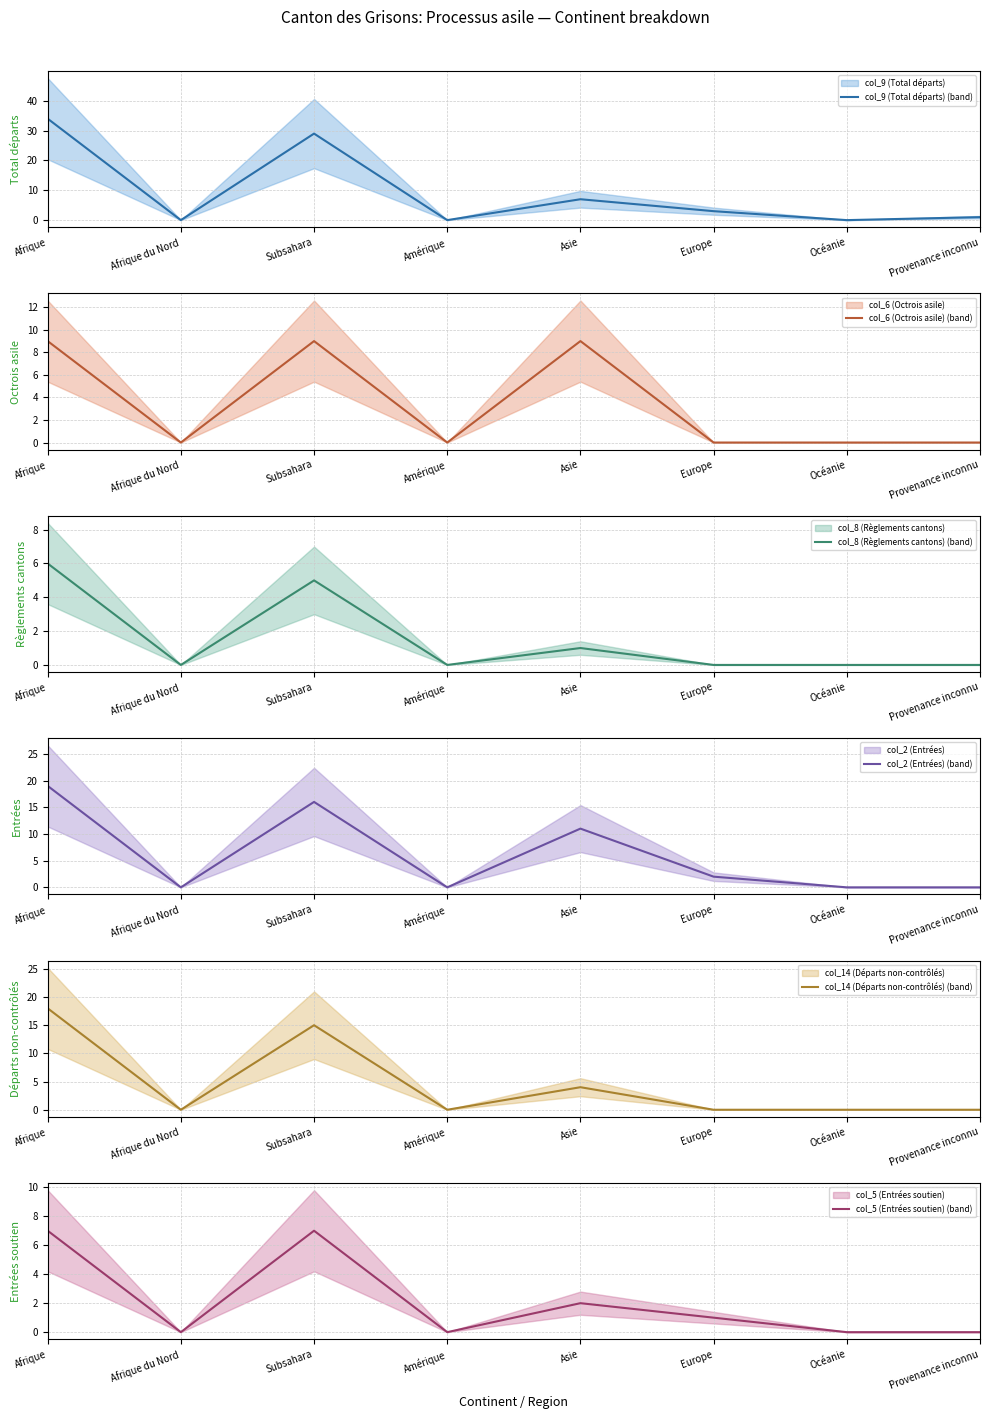

After their last crossing, which series has the higher values: col_6 (Octrois asile) (mean) or col_5 (Entrées soutien) (mean)?

col_5 (Entrées soutien) (mean)